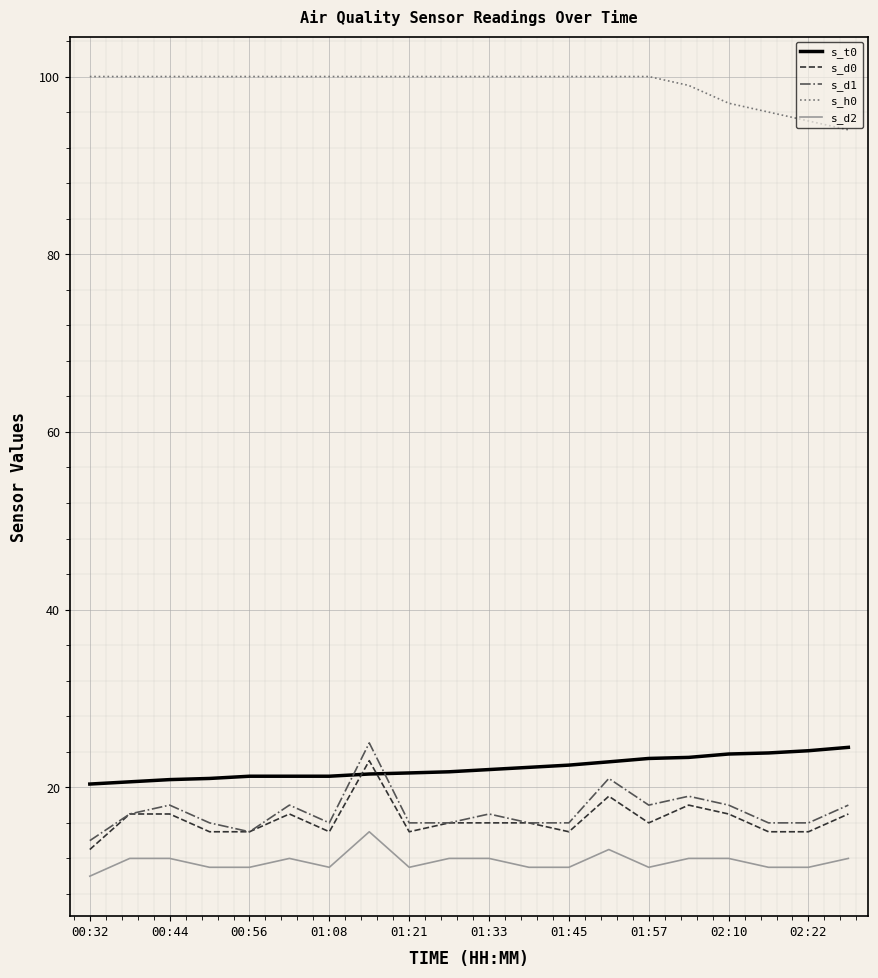

True or false: s_d1 and s_d2 intersect in this chart.

False